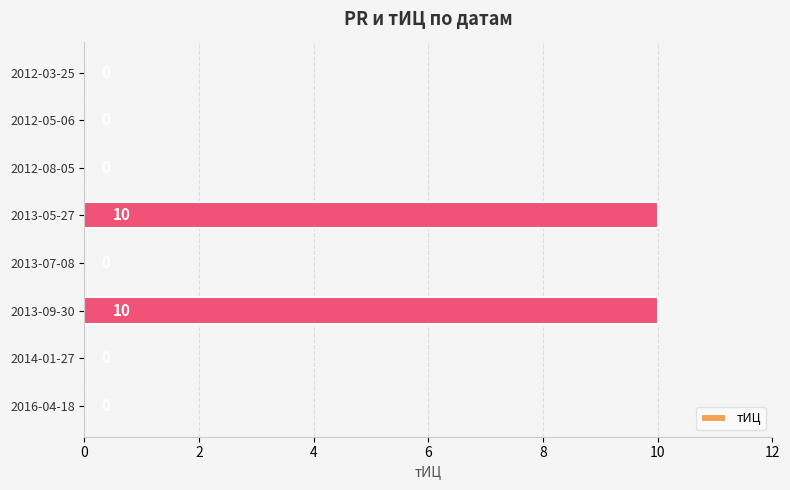

Reading bottom to top, list all the values displayed in this chart.

2016-04-18=0	2014-01-27=0	2013-09-30=10	2013-07-08=0	2013-05-27=10	2012-08-05=0	2012-05-06=0	2012-03-25=0